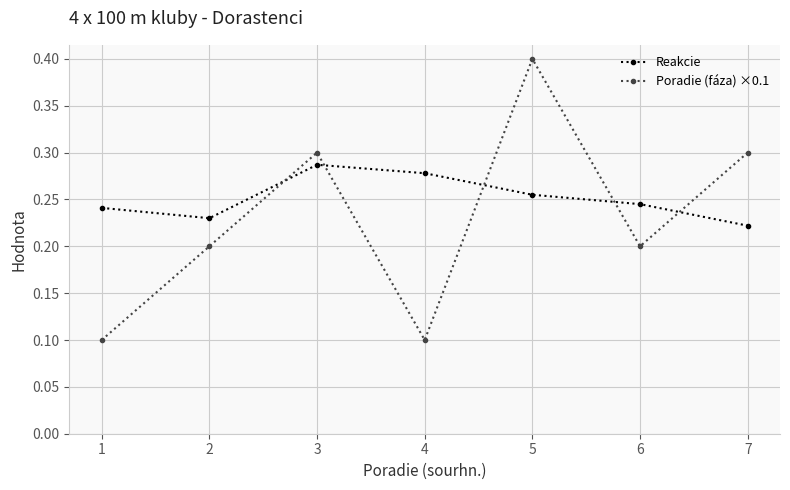

What are all the series names shown in the legend?

Reakcie, Poradie (fáza) ×0.1